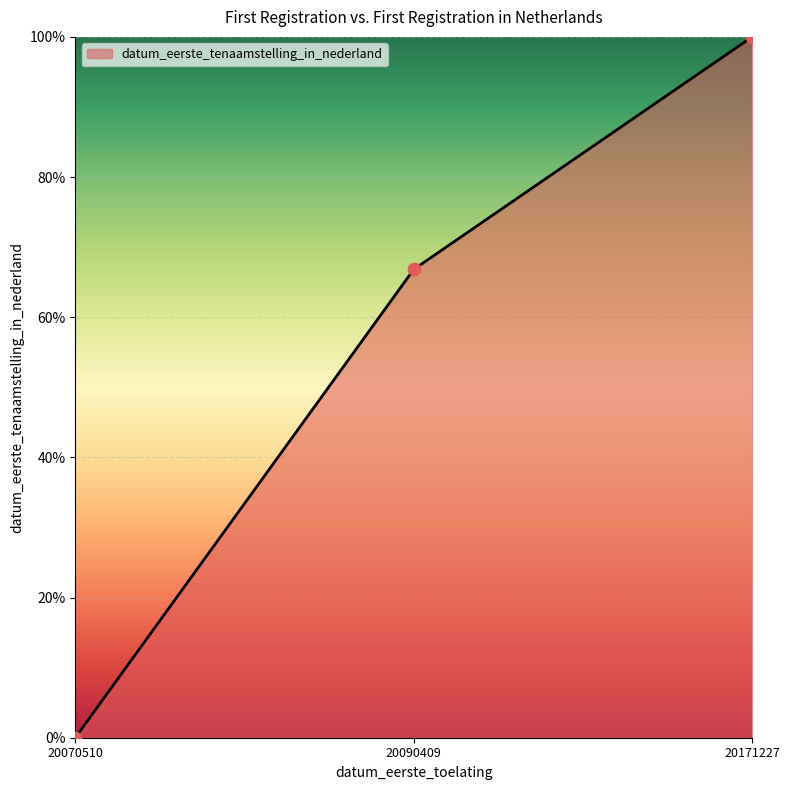

What is the change in value from 20070510 to 20171227?

+100.0